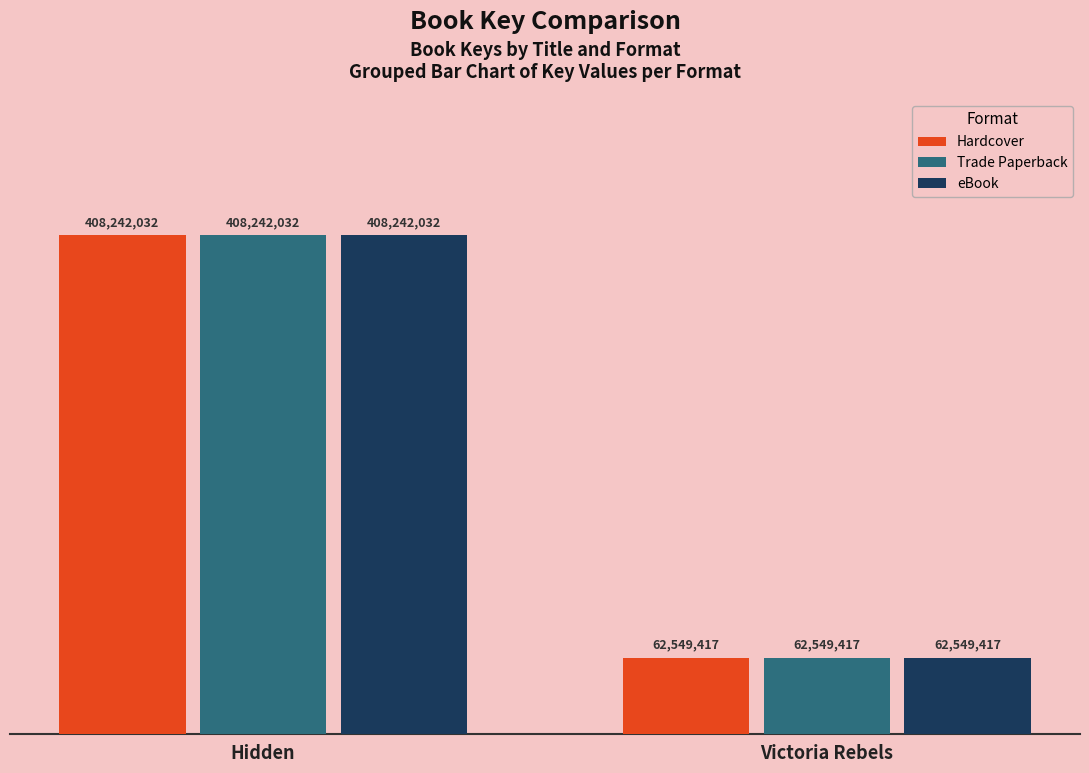

How many eBook values are between 62549417 and 408242032?

2